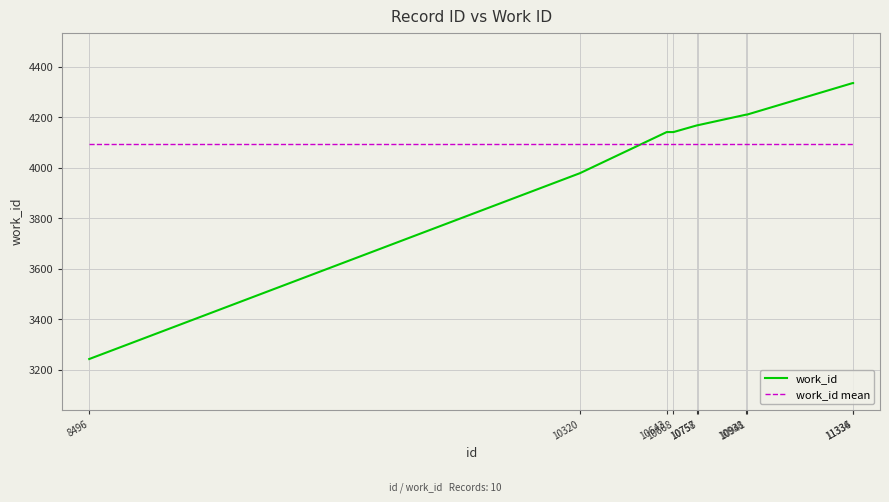

Reading left to right, transcribe all the data shown in this chart.

work_id: 8496=3242.0	10320=3978.0	10643=4141.0	10668=4141.0	10757=4168.0	10758=4168.0	10938=4210.0	10941=4210.0	11334=4335.0	11336=4335.0
work_id mean: 8496=4092.8	10320=4092.8	10643=4092.8	10668=4092.8	10757=4092.8	10758=4092.8	10938=4092.8	10941=4092.8	11334=4092.8	11336=4092.8